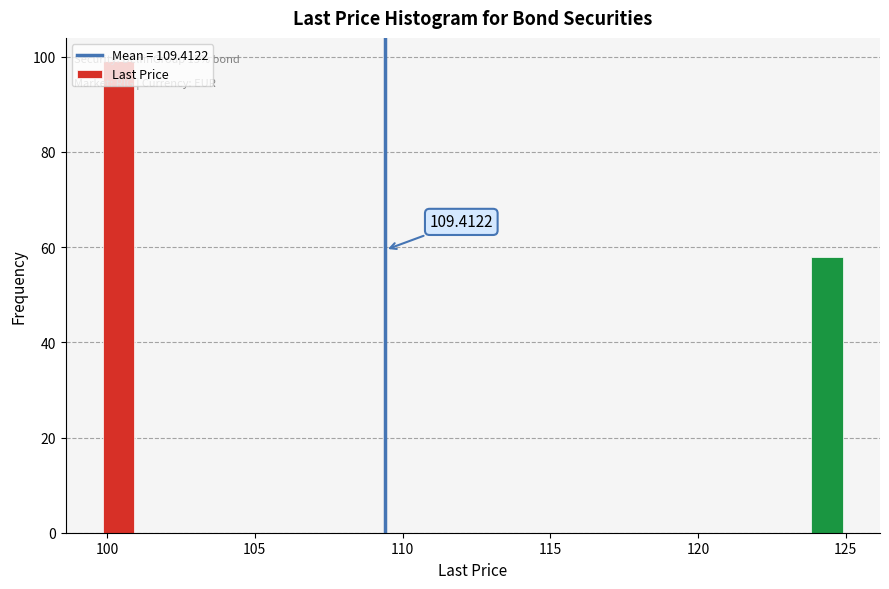

Around what value on the x-axis is the tallest bar? Give the approximate position of its centre, as read against the axis.

100.5